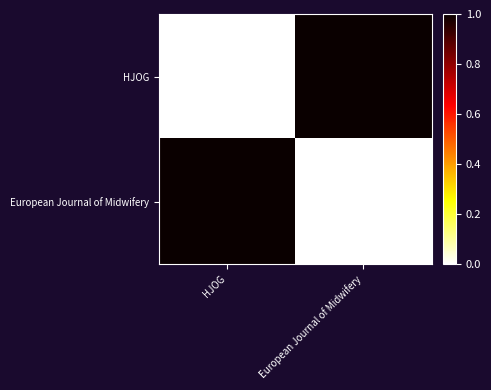

Which label corresponds to the smallest value in the chart?

HJOG